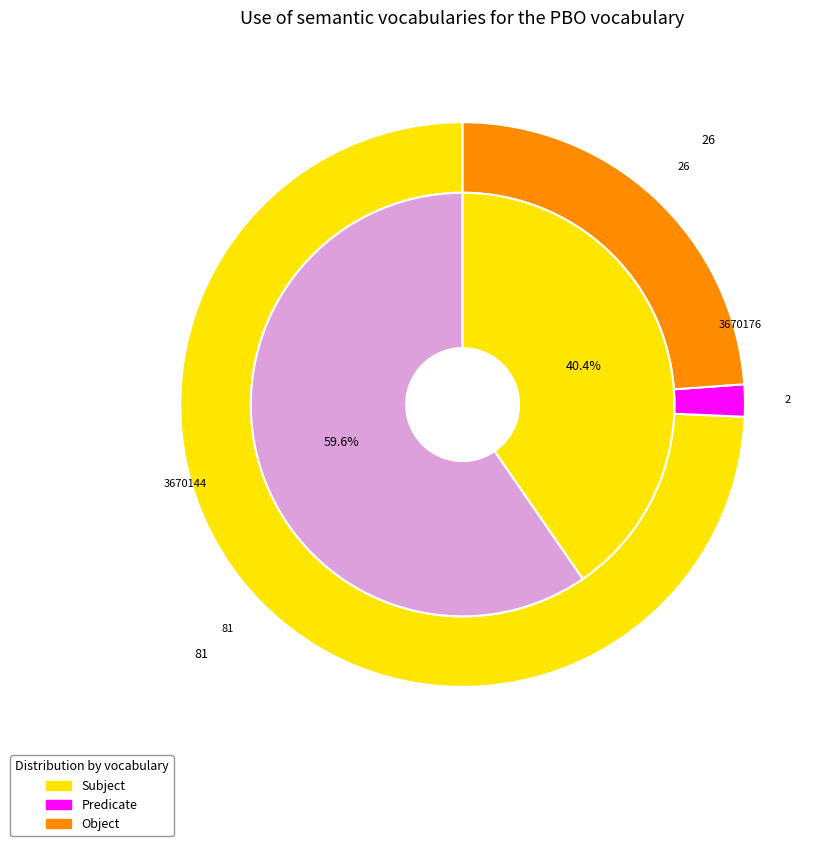

Does 28 represent more than half of the total?

No